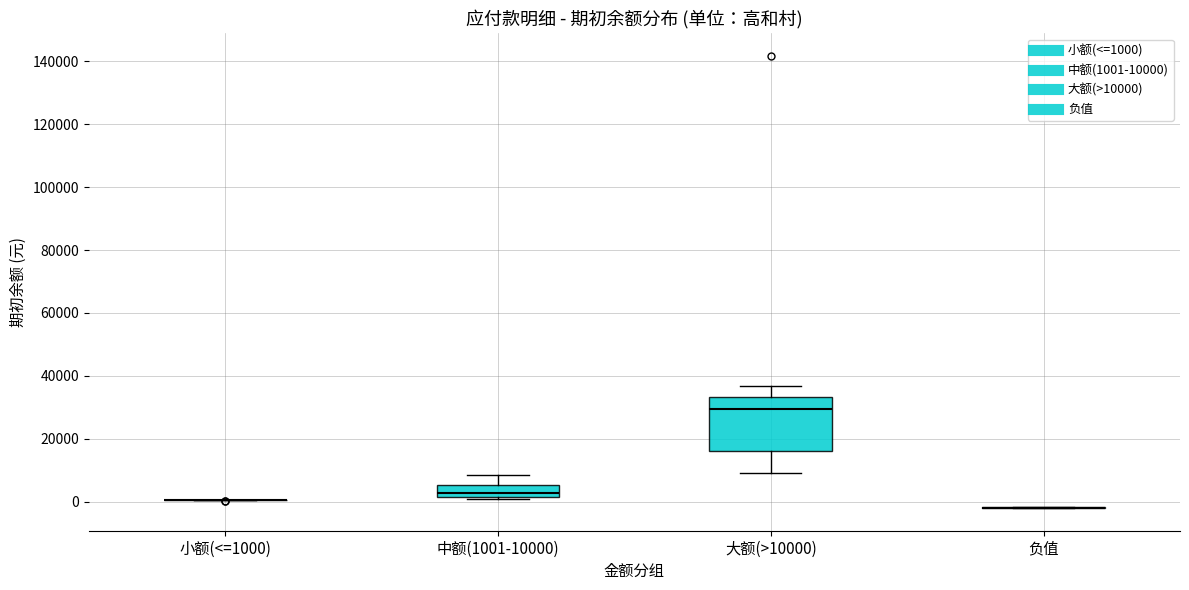

Reading left to right, transcribe this box plot: for each box, give where its median line is, the range the box spans, and where its two whiskers end, as read against the y-axis. The values are not printed on the chart, so give them approximately, as read against the axis.

小额(<=1000): box collapsed to a line at 0, whiskers 0 to 0
中额(1001-10000): median 2000 (inside the box), box 2000 to 6000, whiskers 0 to 8000
大额(>10000): median 30000, box 16000 to 34000, whiskers 10000 to 36000
负值: box collapsed to a line at -2000, whiskers -2000 to -2000